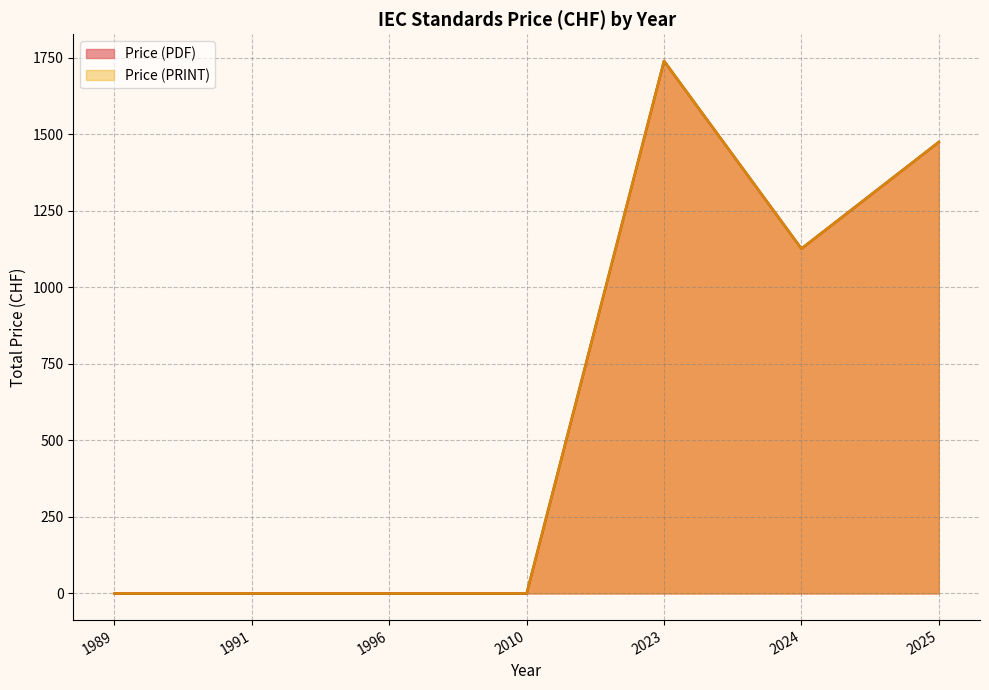

Does the chart display data point markers on the line(s)?

No